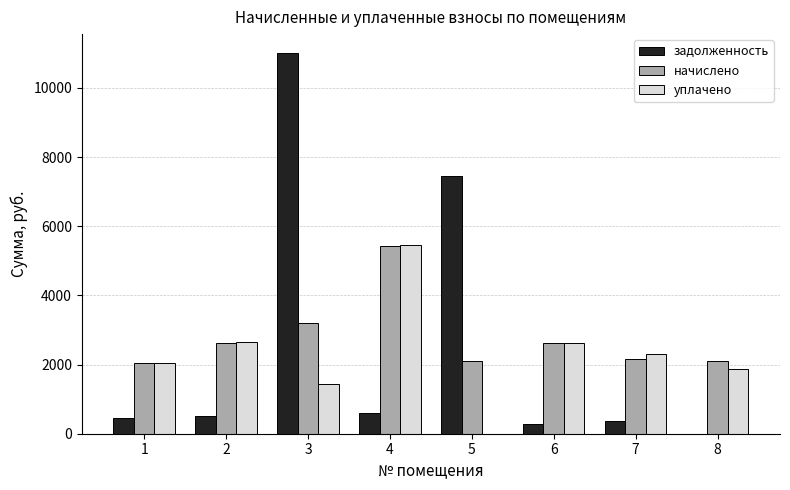

At which category is the sum across all series the highest?

3